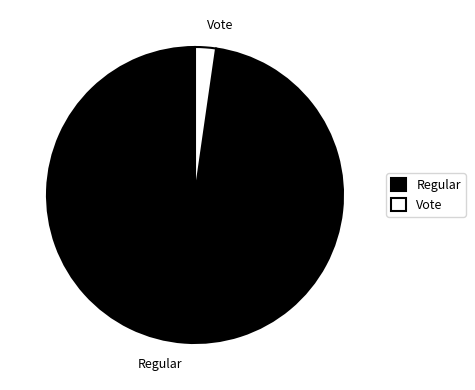

Do Regular and Vote together represent more than half of the pie?

Yes